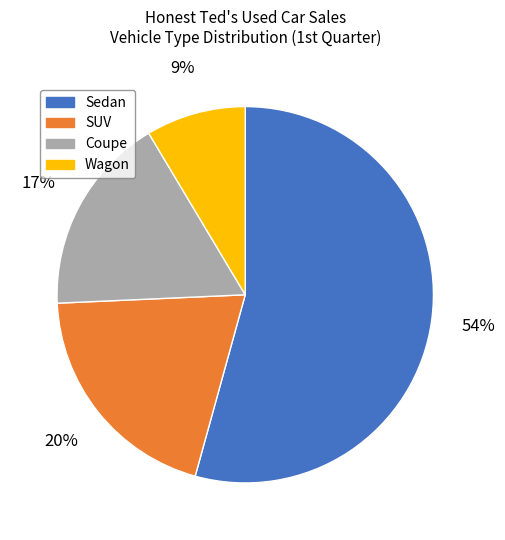

To the nearest percent, what is the combined percentage of SUV and Wagon?

29%